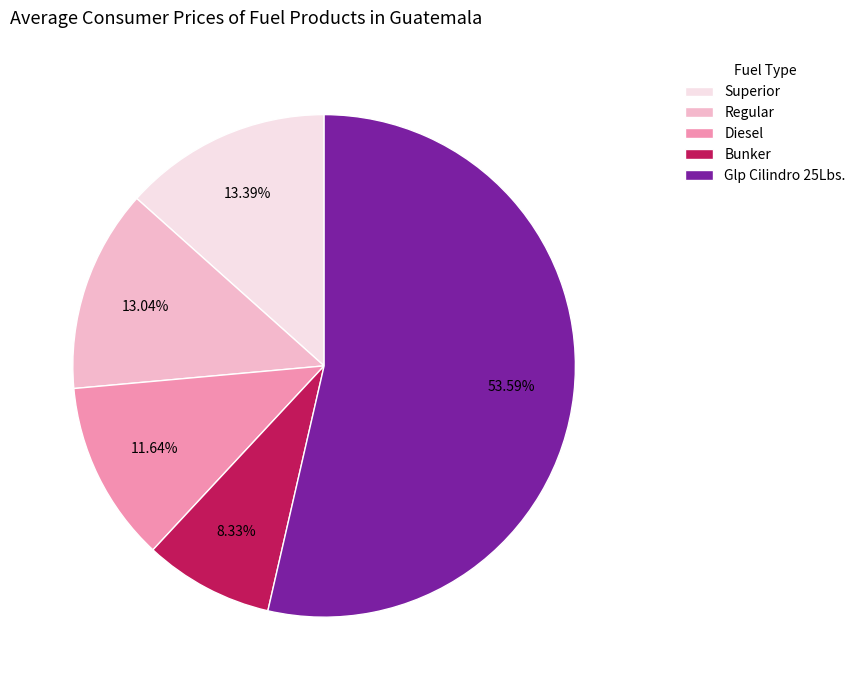

Combined, do Bunker and Diesel account for over 50%?

No